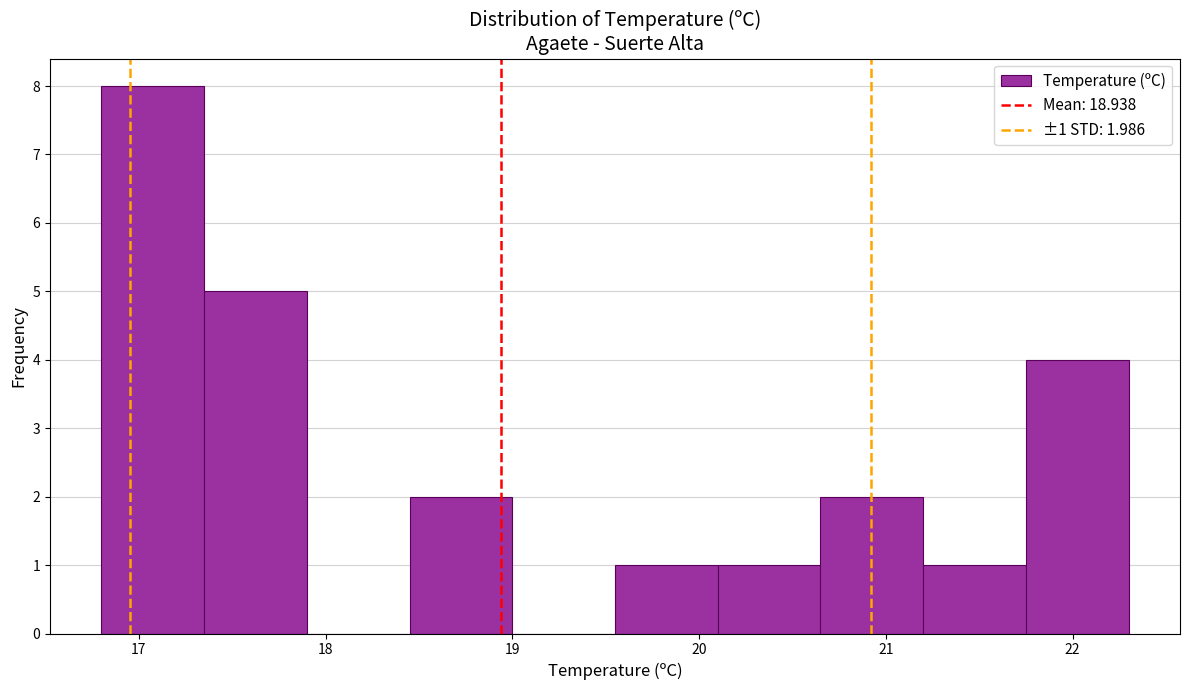

Over which range of the x-axis is the bar tallest?

16.80 to 17.35